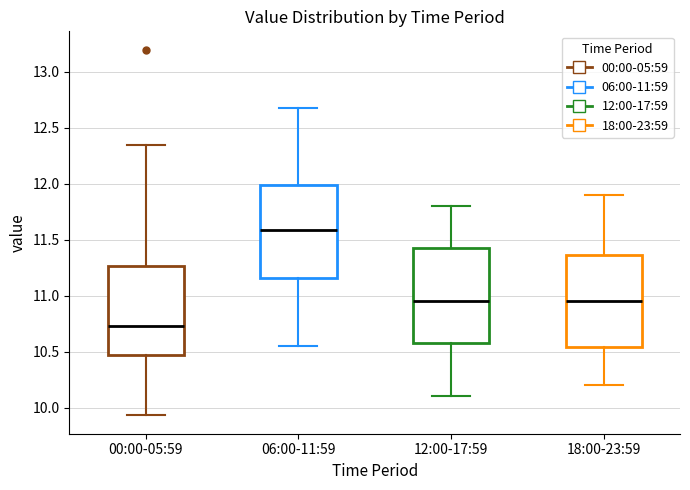

Reading left to right, read every box against the y-axis: the position of its median line, the range the box covers, and the ends of its whiskers. The values are not printed on the chart, so give them approximately, as read against the axis.

00:00-05:59: median 10.75, box 10.45 to 11.25, whiskers 9.95 to 12.35
06:00-11:59: median 11.60, box 11.15 to 12.00, whiskers 10.55 to 12.70
12:00-17:59: median 10.95, box 10.60 to 11.45, whiskers 10.10 to 11.80
18:00-23:59: median 10.95, box 10.55 to 11.35, whiskers 10.20 to 11.90